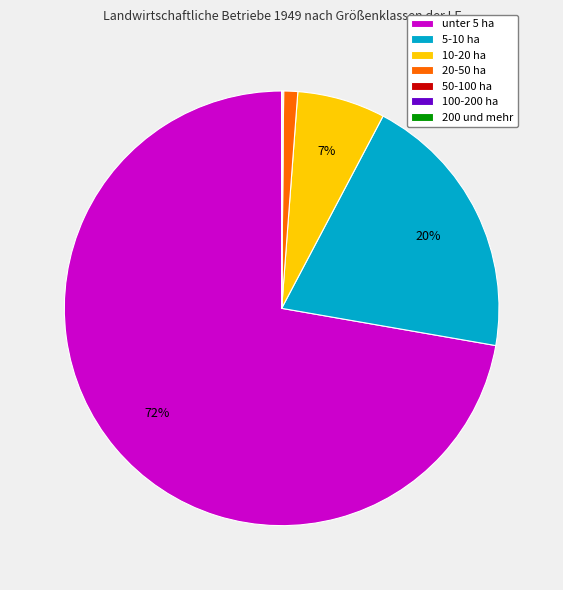

To the nearest percent, what is the difference between the largest and smallest slice percentages?

72%